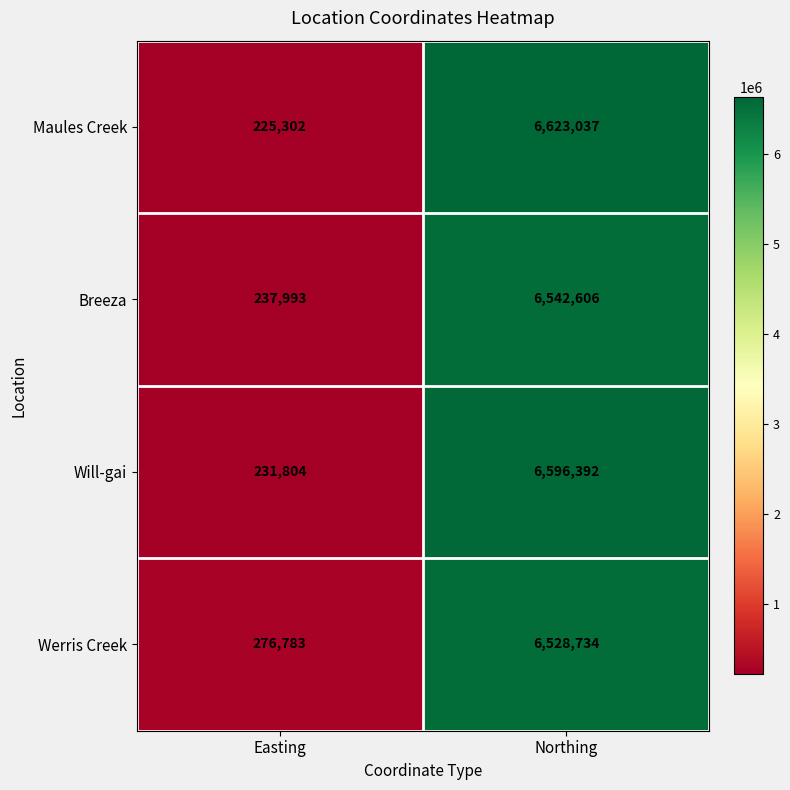

What is the difference between the highest and lowest values at Northing?

94303